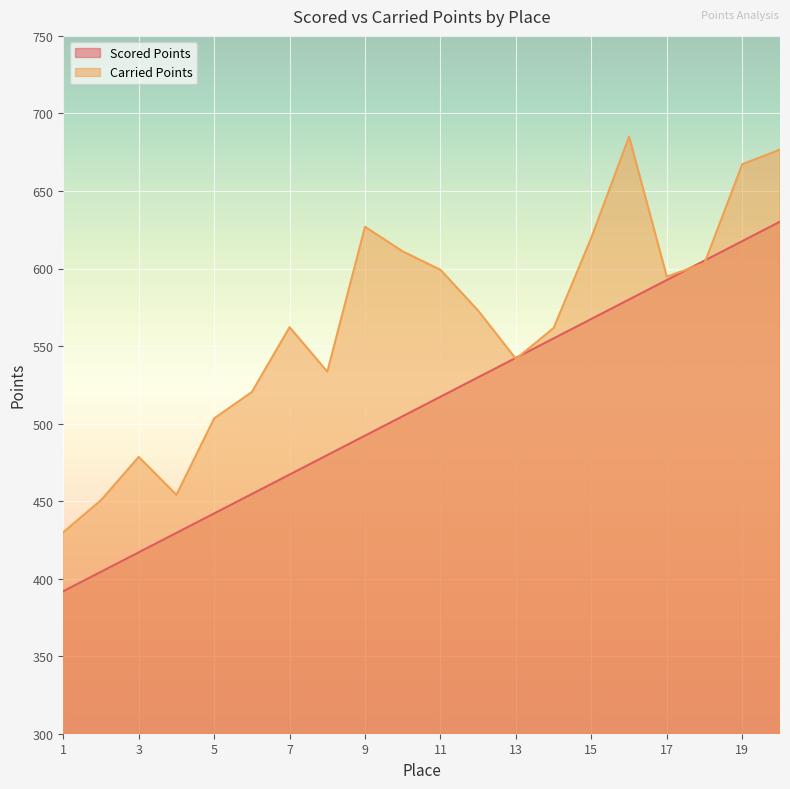

Between 8 and 3, which is larger?

8